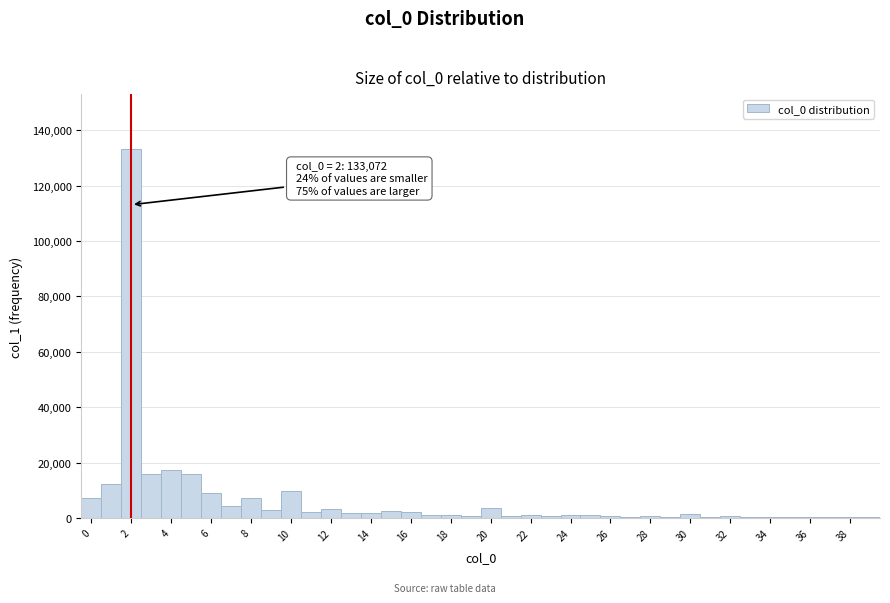

Over which range of the x-axis is the bar tallest?

1.5 to 2.5